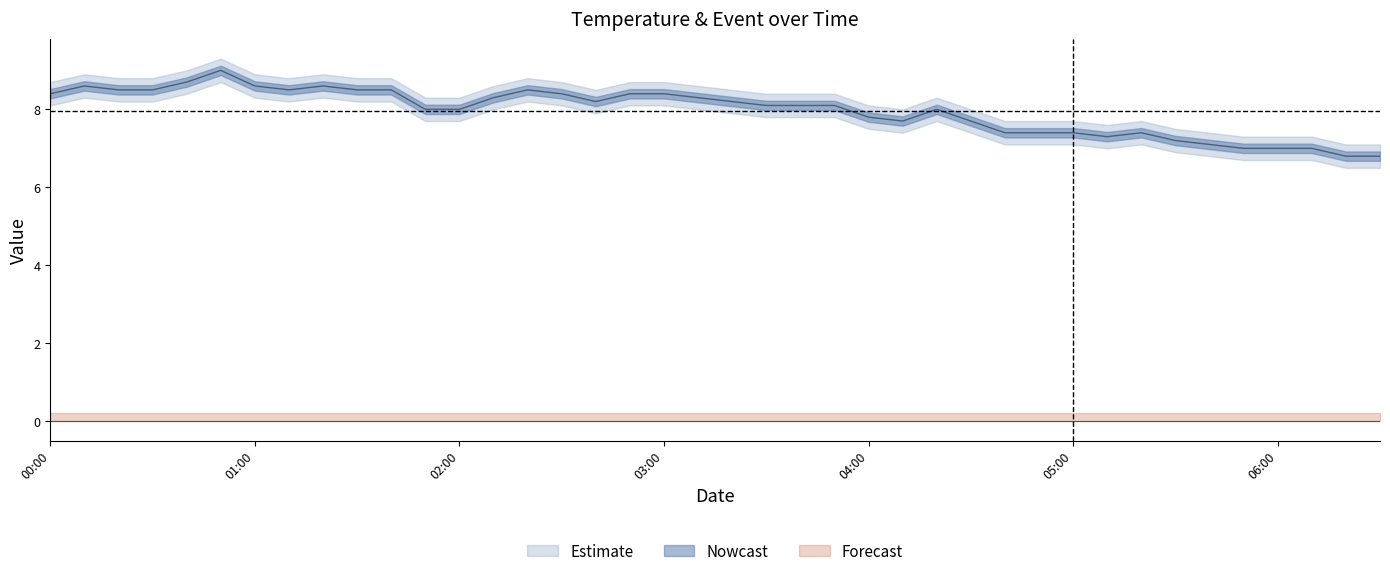

What is the label of the 1st point from the right?

2023/04/26 06:30:00